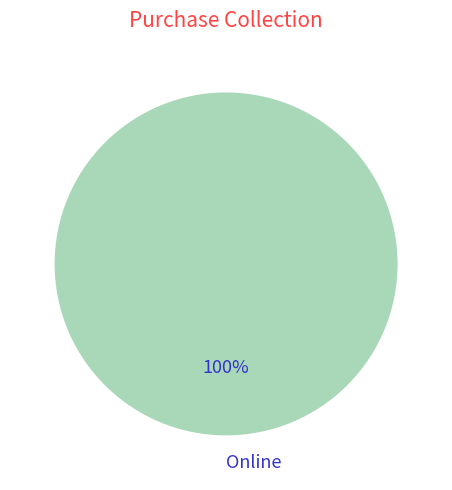

Rank the categories by value from lowest to highest.

Online